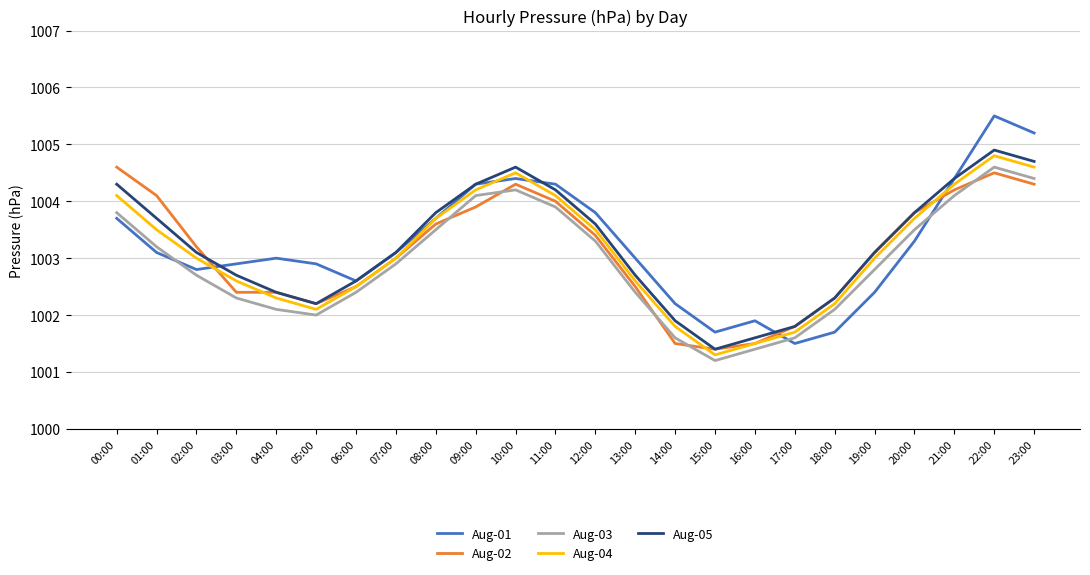

The value of Aug-05 at 10:00 is 1004.6. True or false?

True